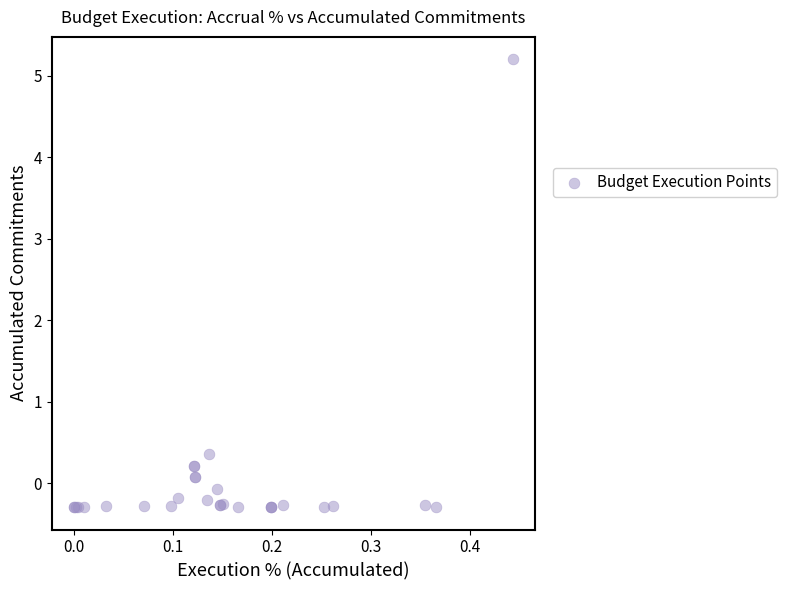

What Y value in the scatter plot is closest to 2?

0.4